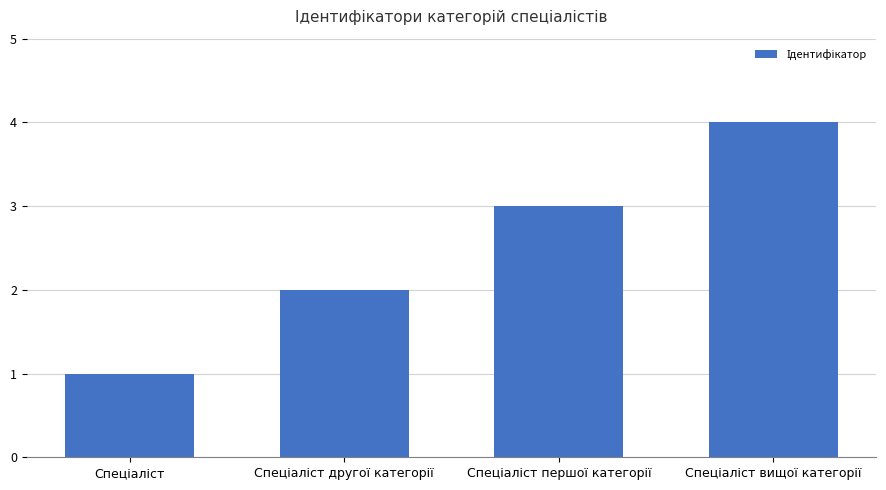

What is the greatest value displayed?

4